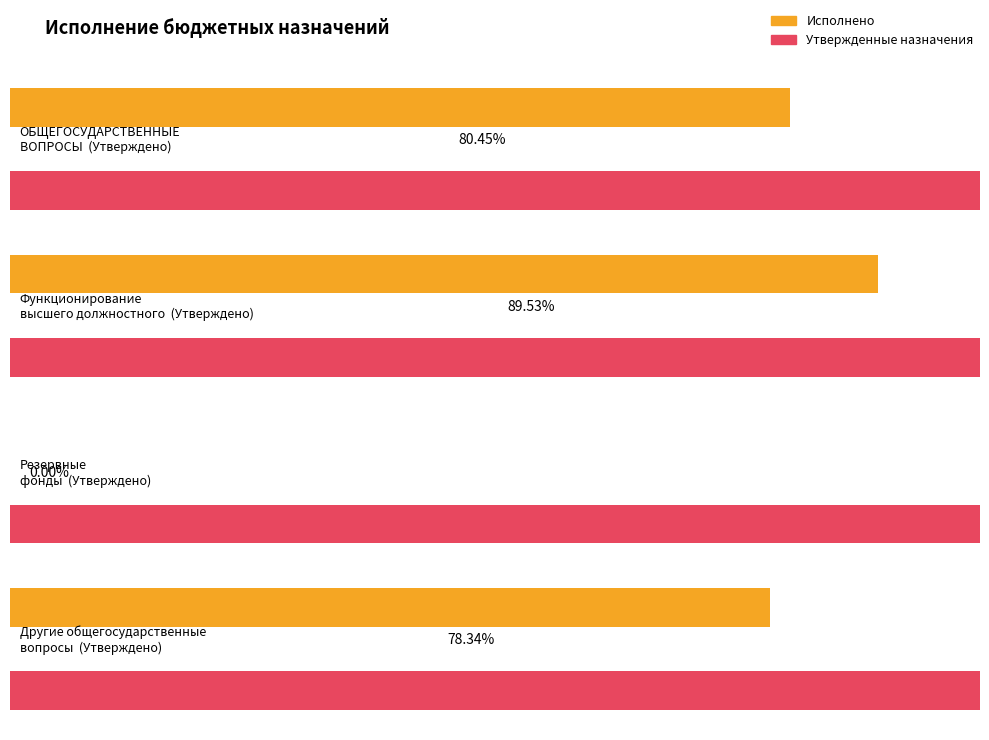

What is the value of the Утвержденные бюджетные назначения bar at the 4th from the left?

2335272.6